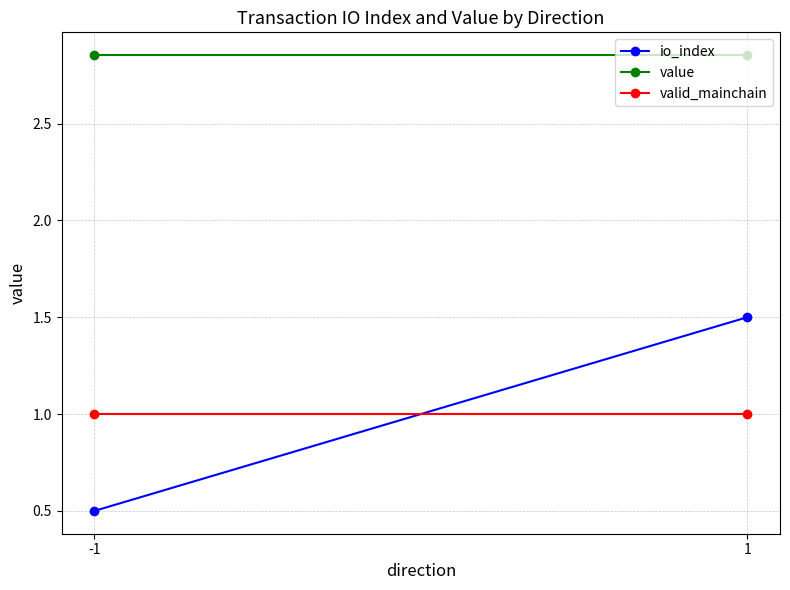

Which series has the largest total across all categories?

value